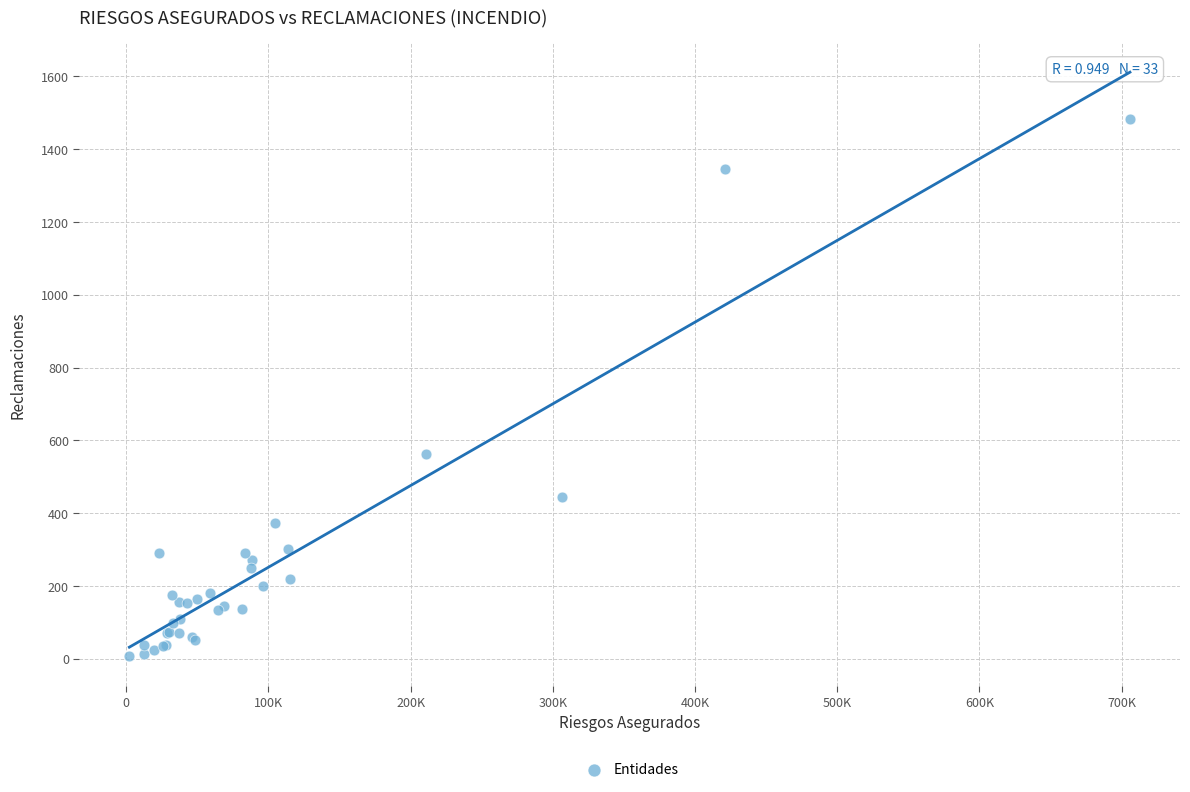

What Y value in the scatter plot is closest to 745?

562